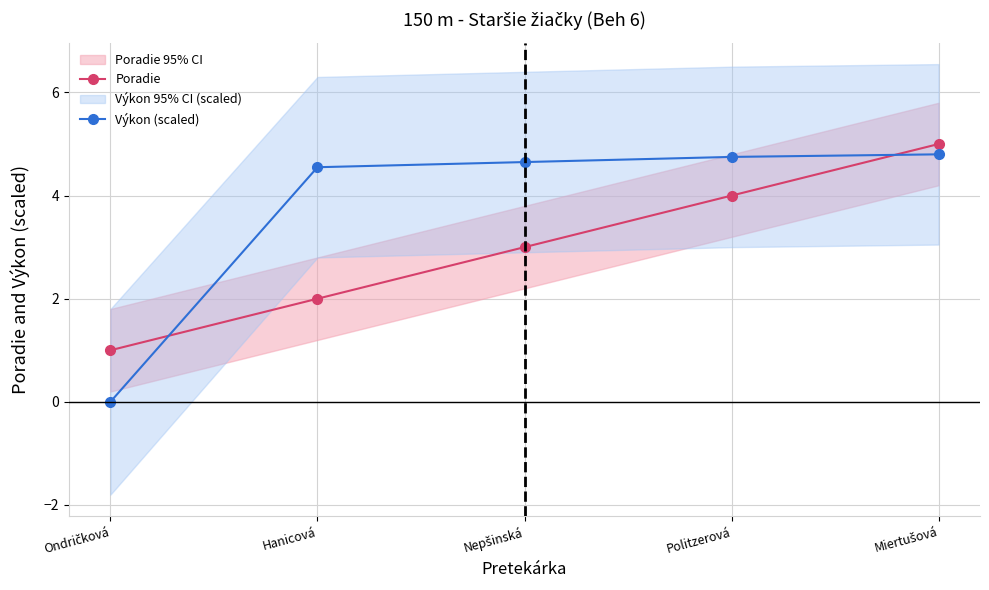

The value of Výkon (scaled) at Miertušová is 6.8. True or false?

False